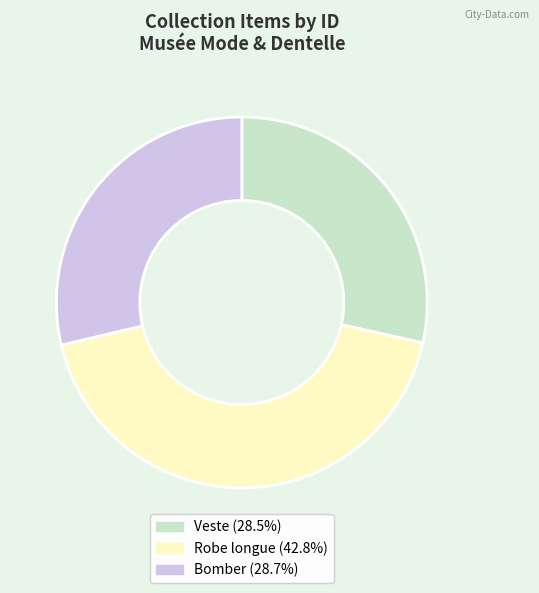

What is the largest slice in the pie chart?

Robe longue